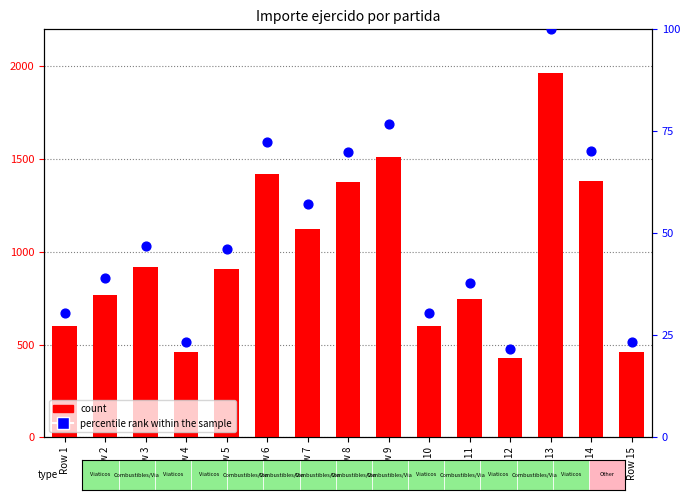

Which series contains the highest Y value?

count